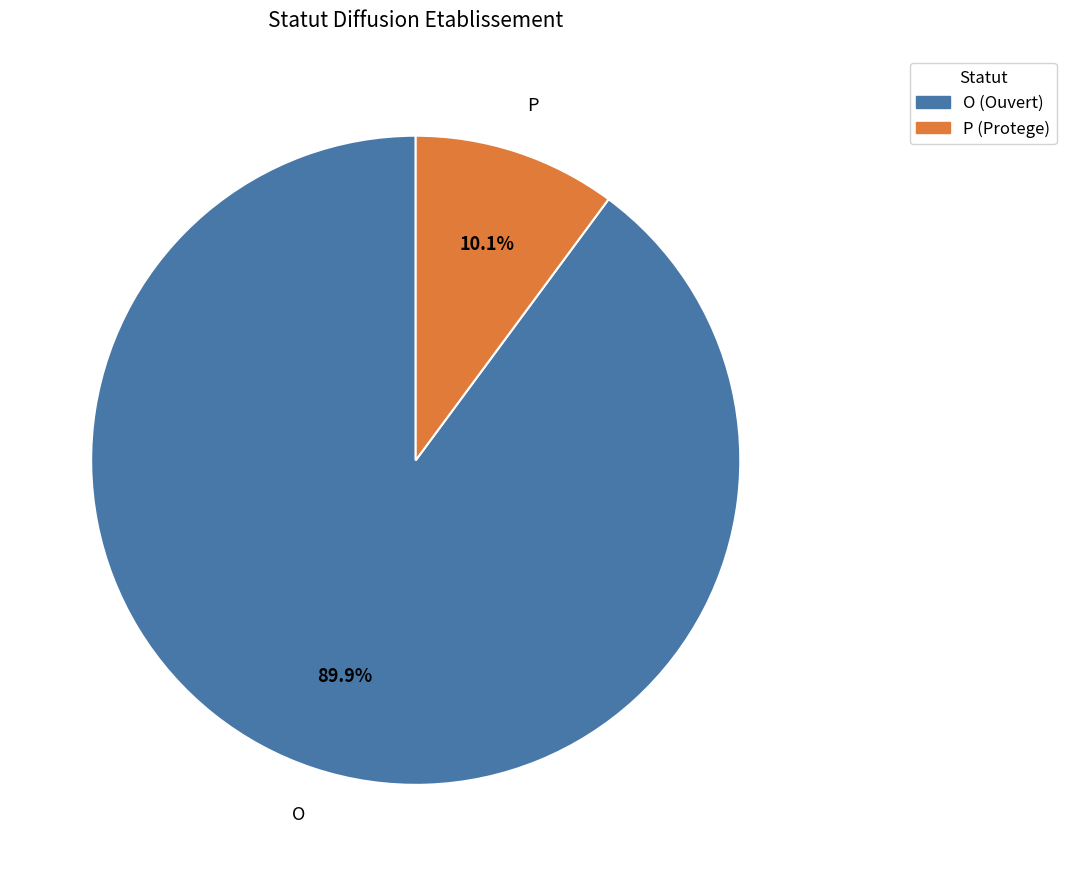

Between P and O, which is larger?

O